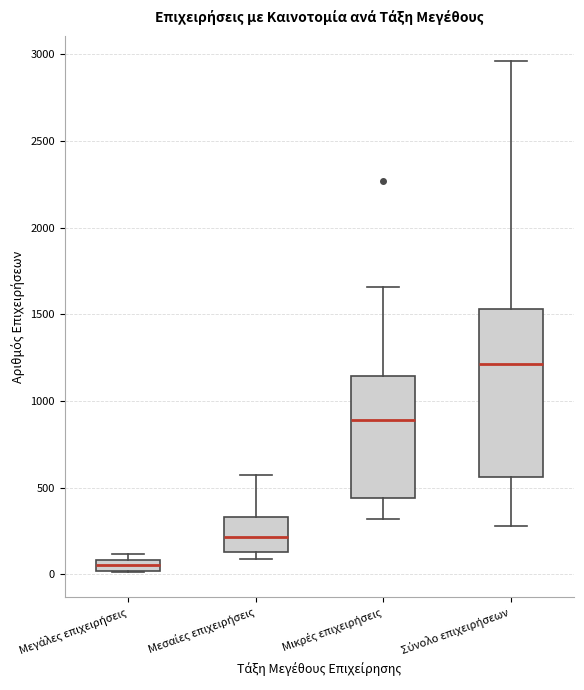

Comparing the boxes themselves (not the whiskers), which one is the tallest?

Σύνολο επιχειρήσεων